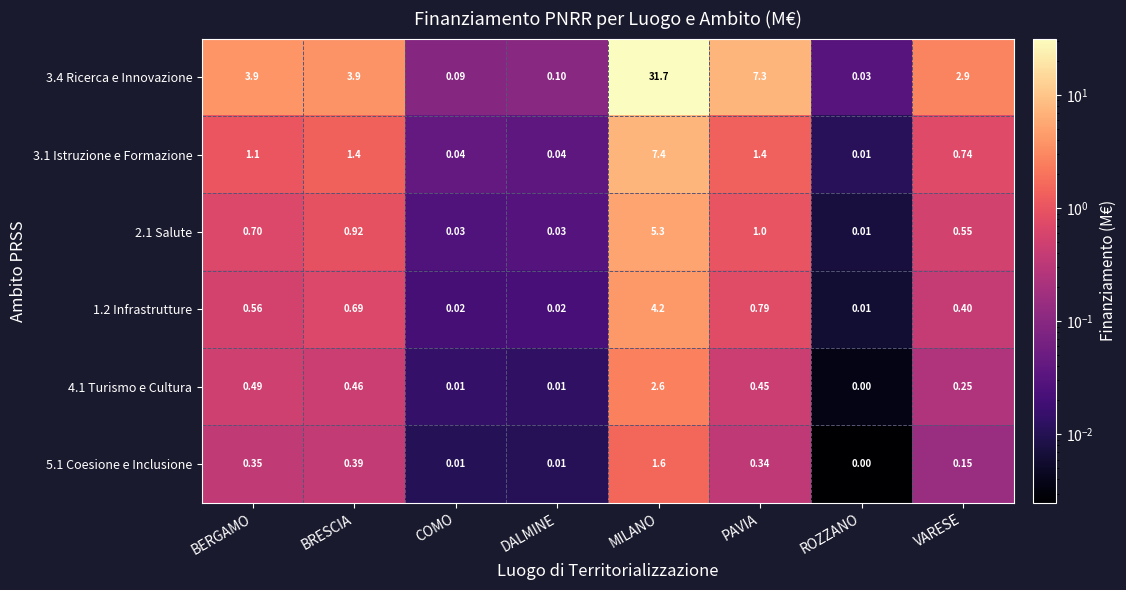

Is the value of 3.1 Istruzione e Formazione at PAVIA greater than the value of 4.1 Turismo e Cultura at BERGAMO?

Yes